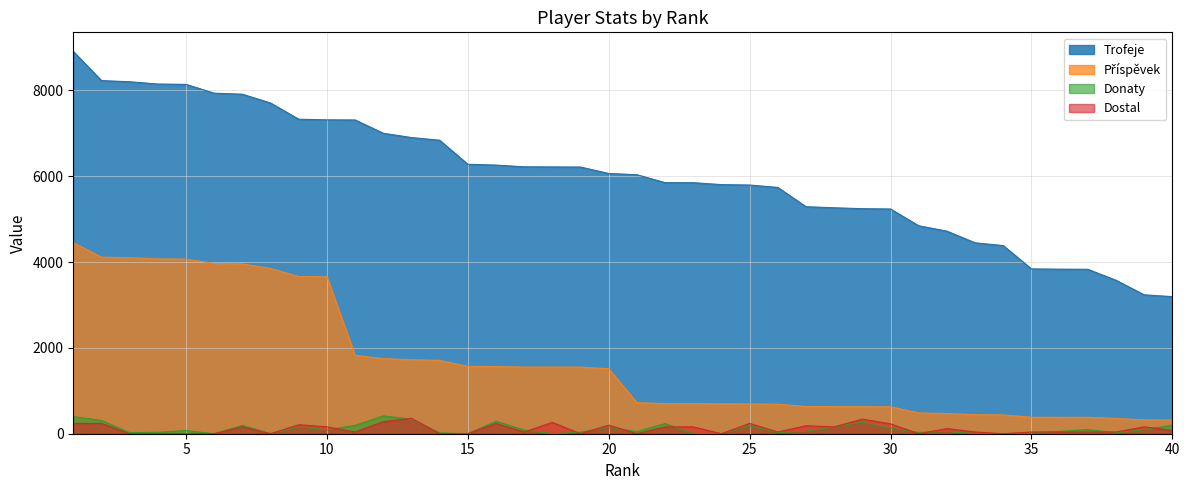

What is the maximum value shown in the chart?

8906